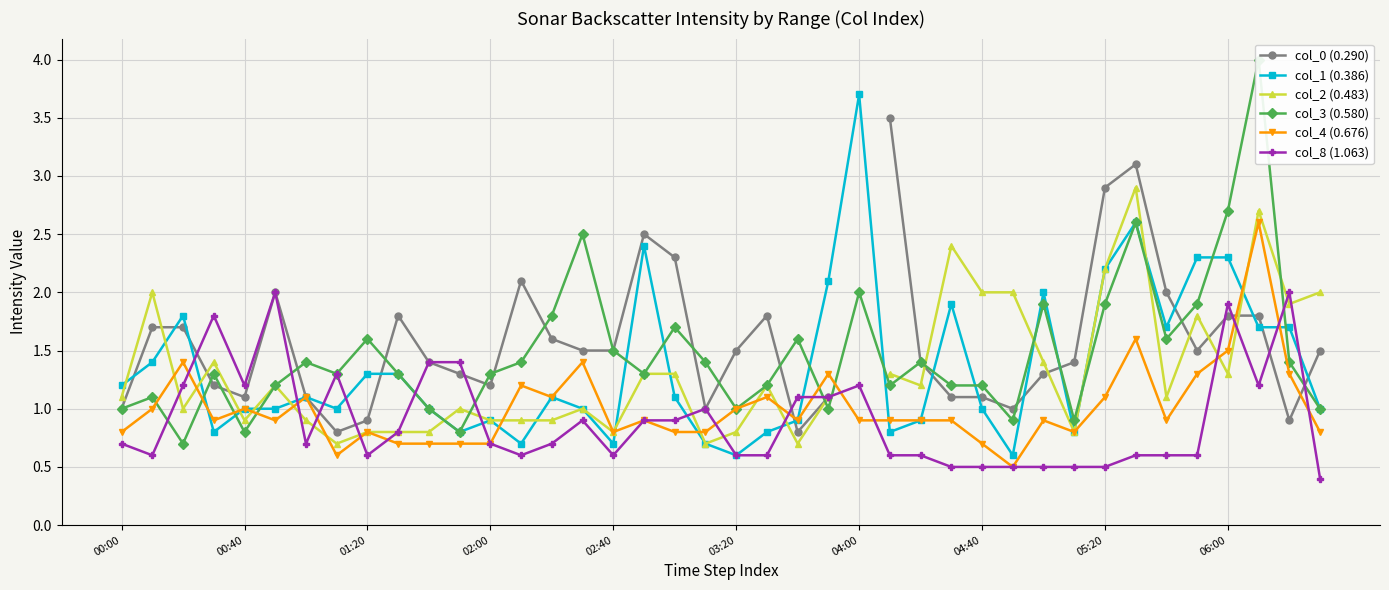

True or false: col_1 (0.386) has a value of 1.0 at 04:40.

True